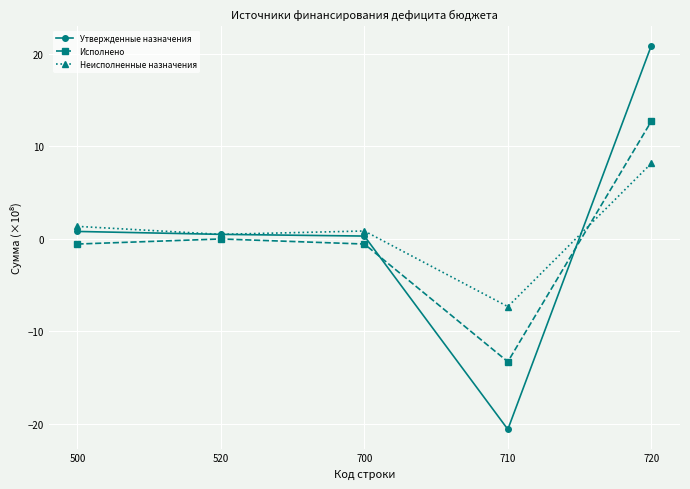

Between which two adjacent categories do Неисполненные назначения and Исполнено first intersect?

710 and 720